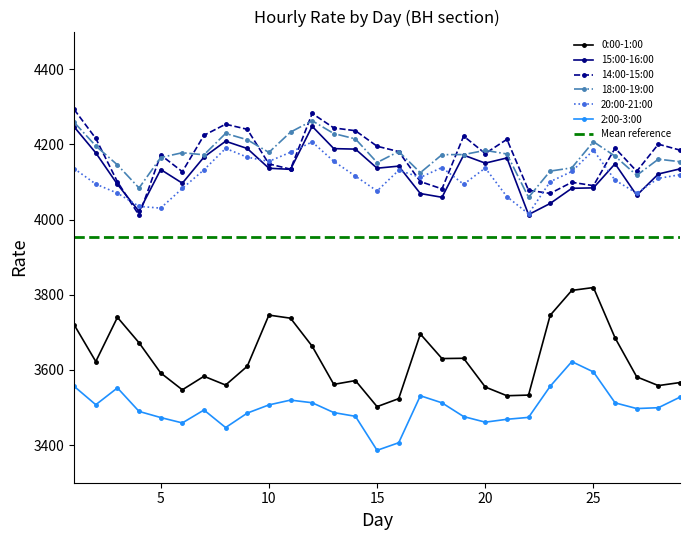

The value of 15:00-16:00 at 13 is 2047.7. True or false?

False